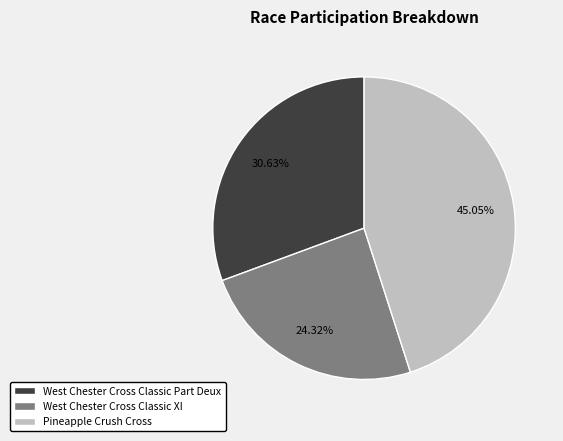

Which slice is the largest?

Pineapple Crush Cross